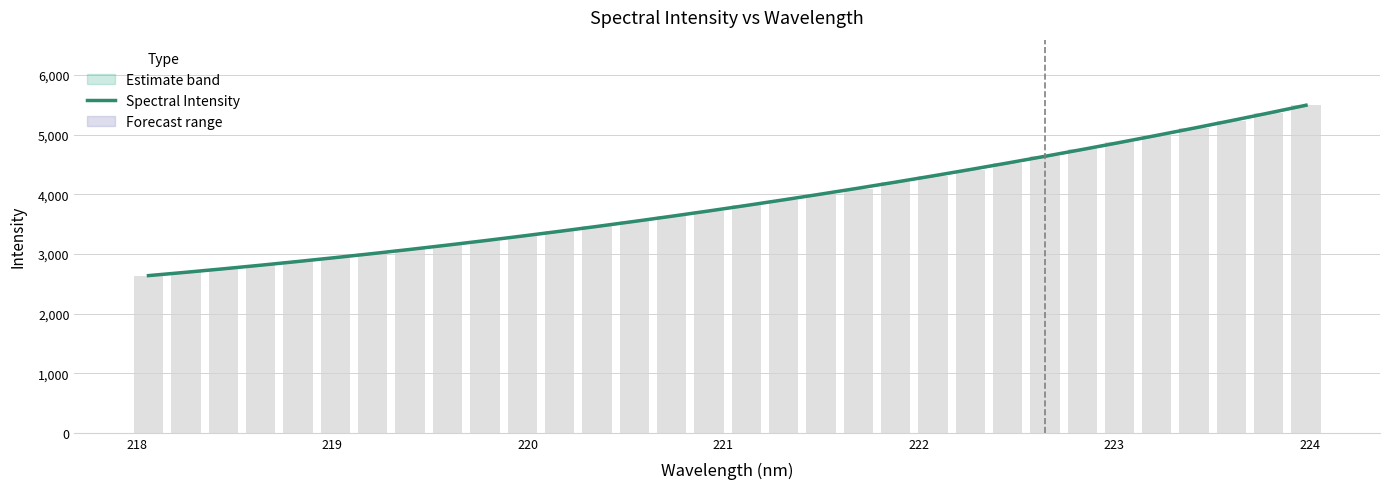

Count the number of values greater than 3813.

16